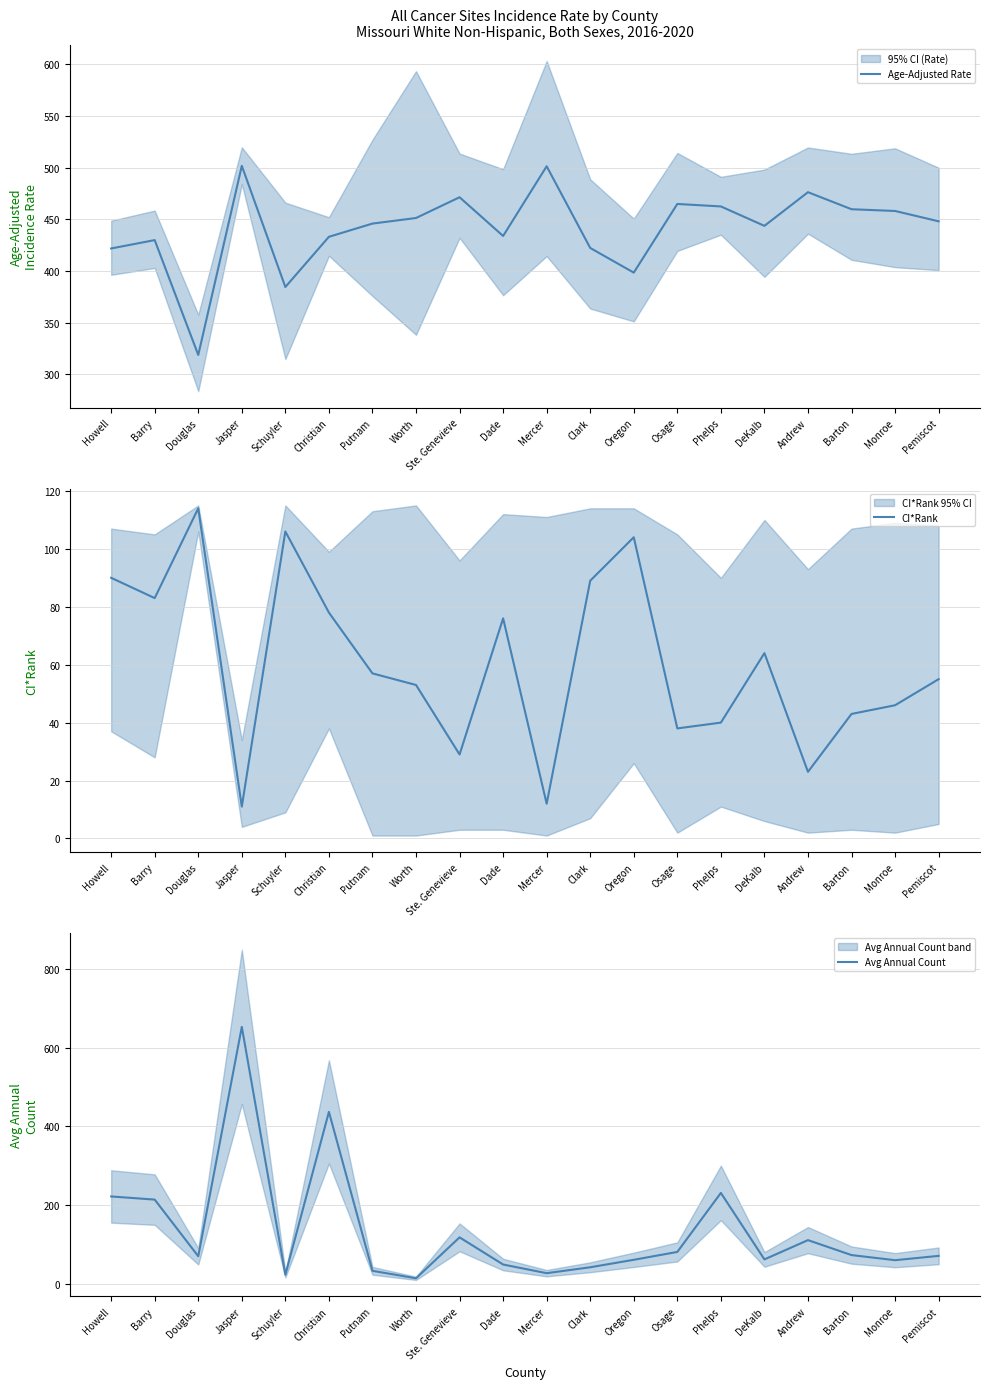

Between Schuyler and Andrew, which series saw the biggest shift?

Age-Adjusted Rate